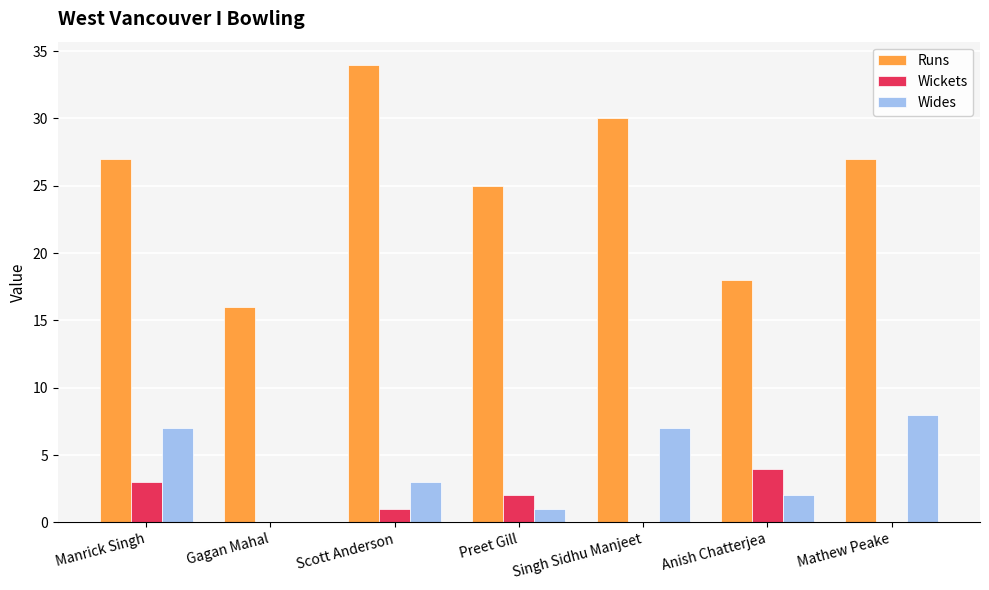

True or false: Runs has a value of 34 at Scott Anderson.

True